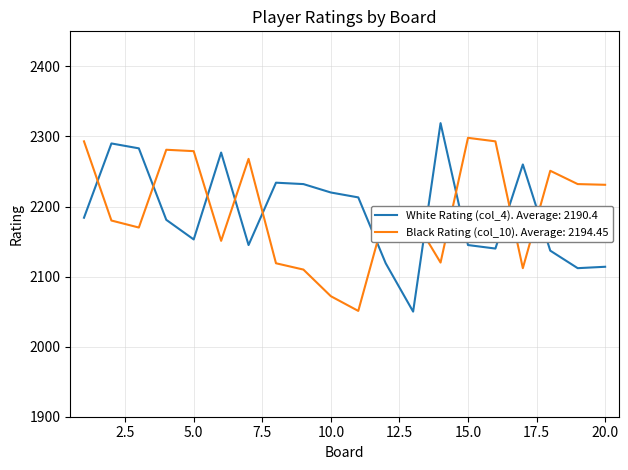

What is the minimum value shown in the chart?

2050